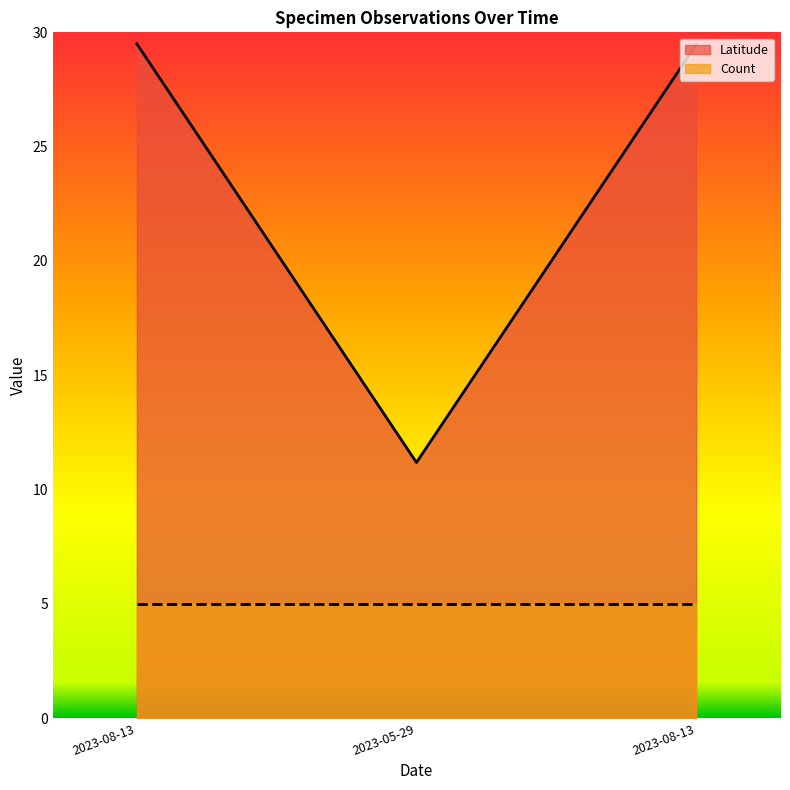

Reading left to right, what are all the values shown in this chart?

29.5	11.2	29.5